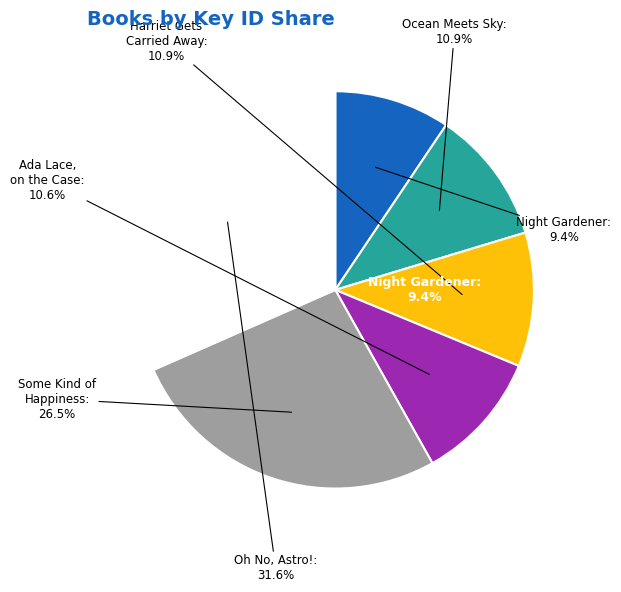

To the nearest percent, what is the difference between the Ada Lace, on the Case and Night Gardener slice percentages?

1%